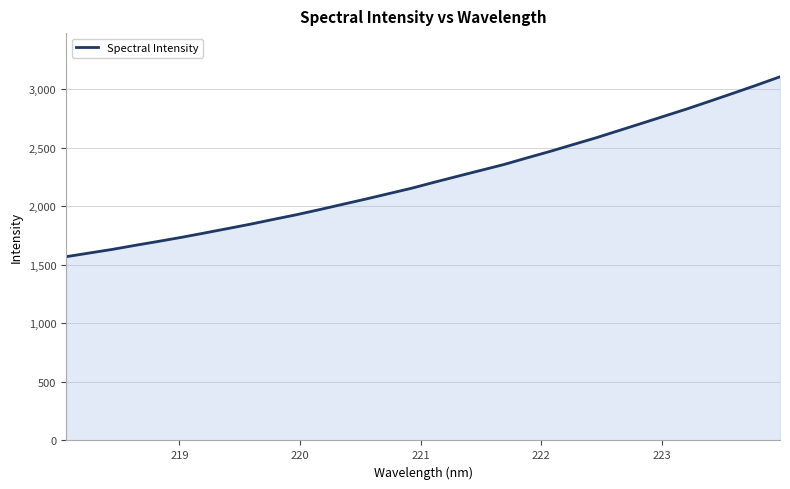

What is the maximum value shown in the chart?

3106.8